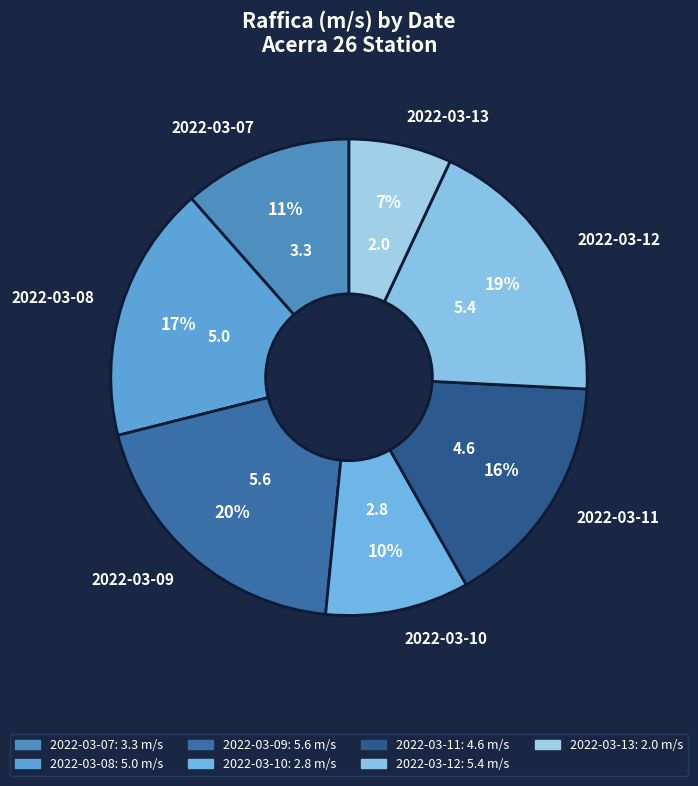

Which category has the biggest portion of the pie?

2022-03-09